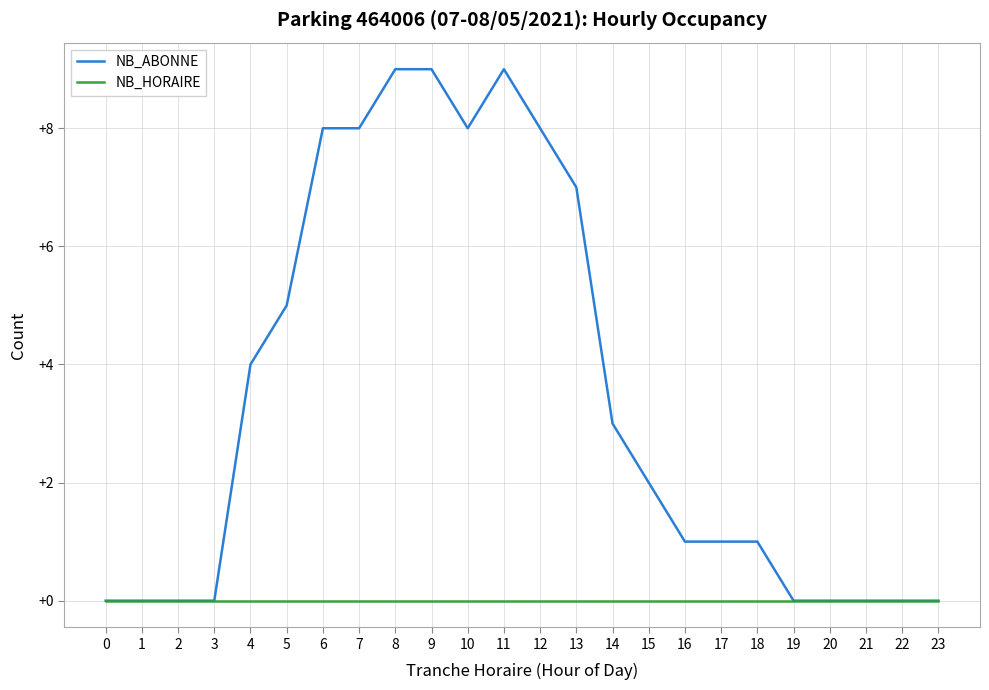

Reading right to left, transcribe all the data shown in this chart.

NB_ABONNE: 0	0	0	0	0	1	1	1	2	3	7	8	9	8	9	9	8	8	5	4	0	0	0	0
NB_HORAIRE: 0	0	0	0	0	0	0	0	0	0	0	0	0	0	0	0	0	0	0	0	0	0	0	0